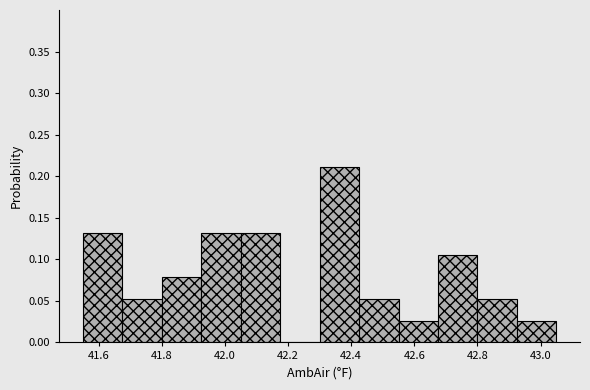

Over which range of the x-axis is the bar tallest?

42.300 to 42.425